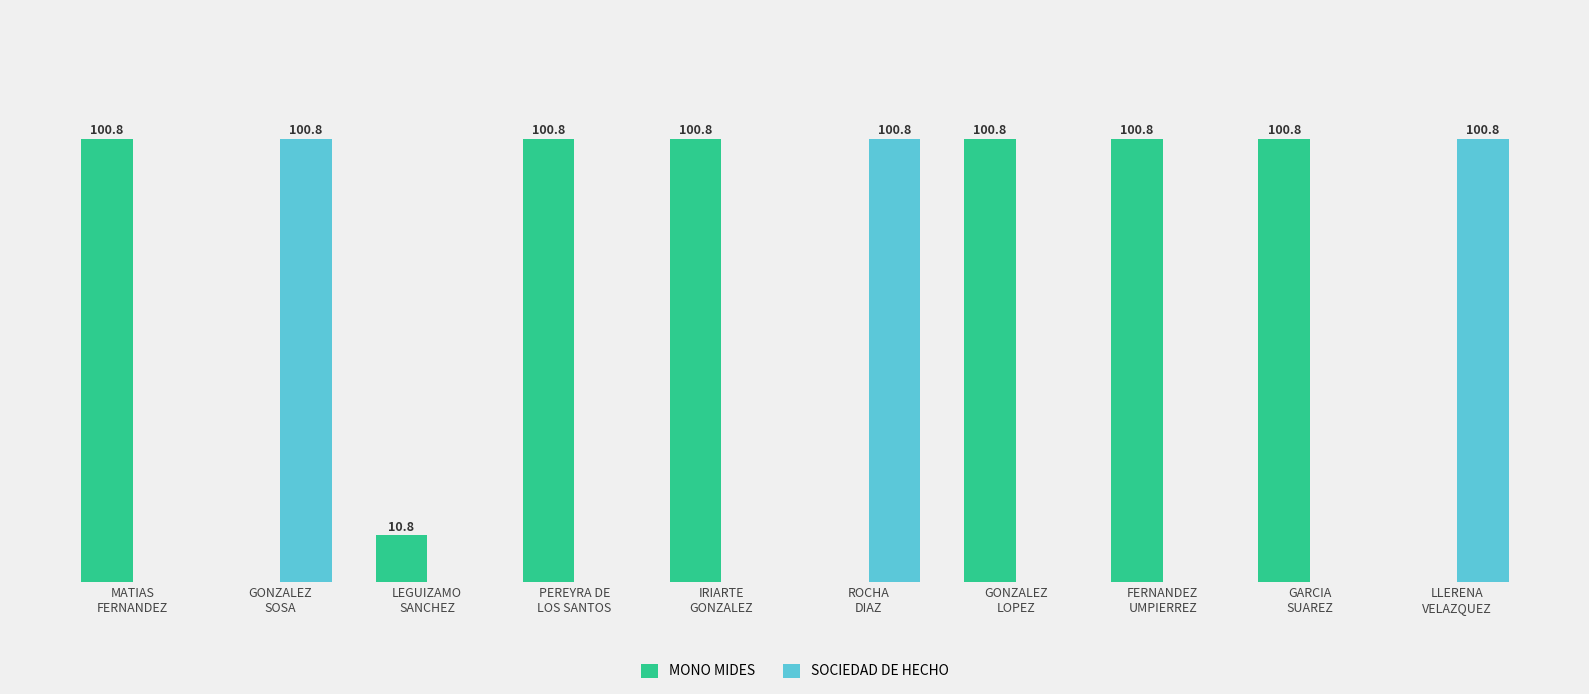

Which series has the largest total across all categories?

MONO MIDES